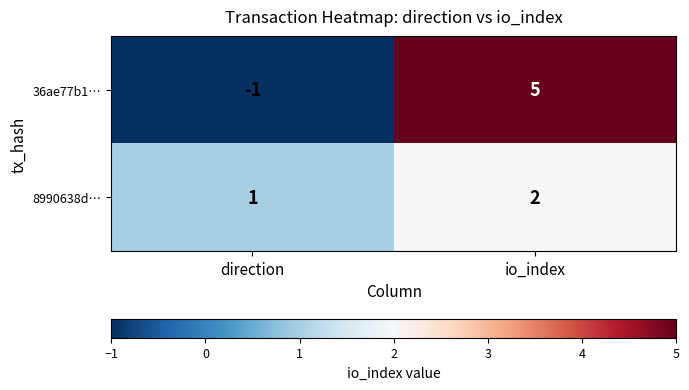

What is the sum of the 8990638d… values at io_index and direction?

3